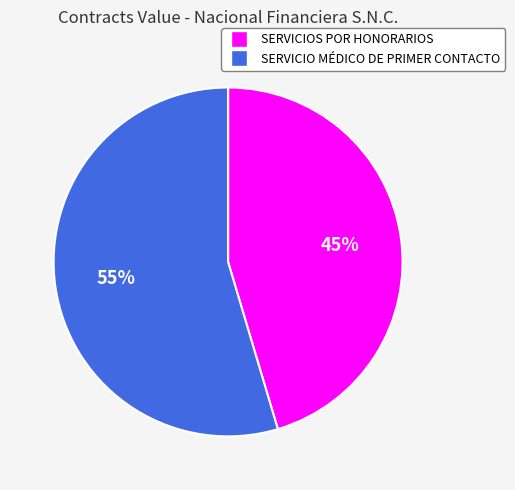

To the nearest percent, what is the average slice percentage?

50%